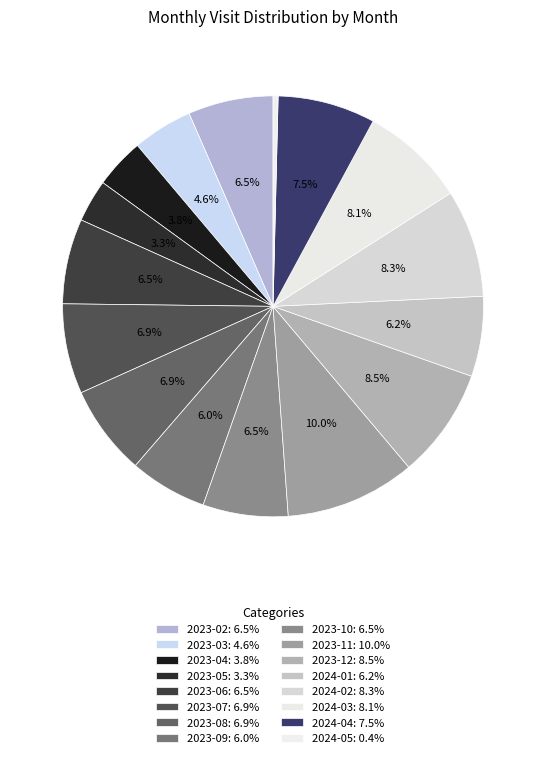

How many segments does this pie chart have?

16